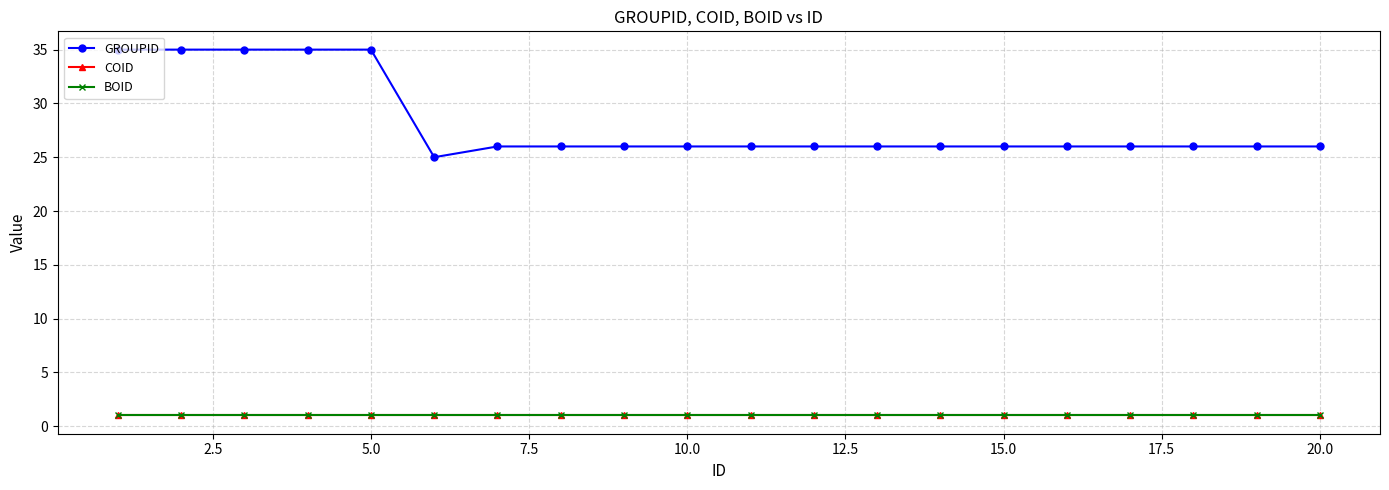

Is this an area chart (filled region under the line)?

No